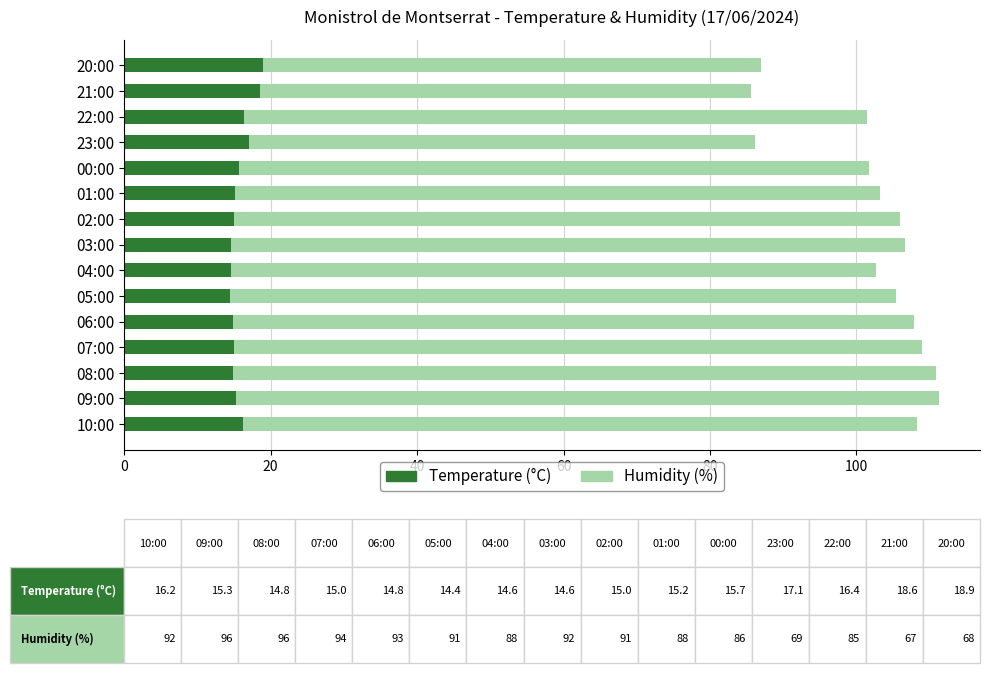

What is the difference between the maximum and second lowest values in the Temperature (°C) series?

4.3